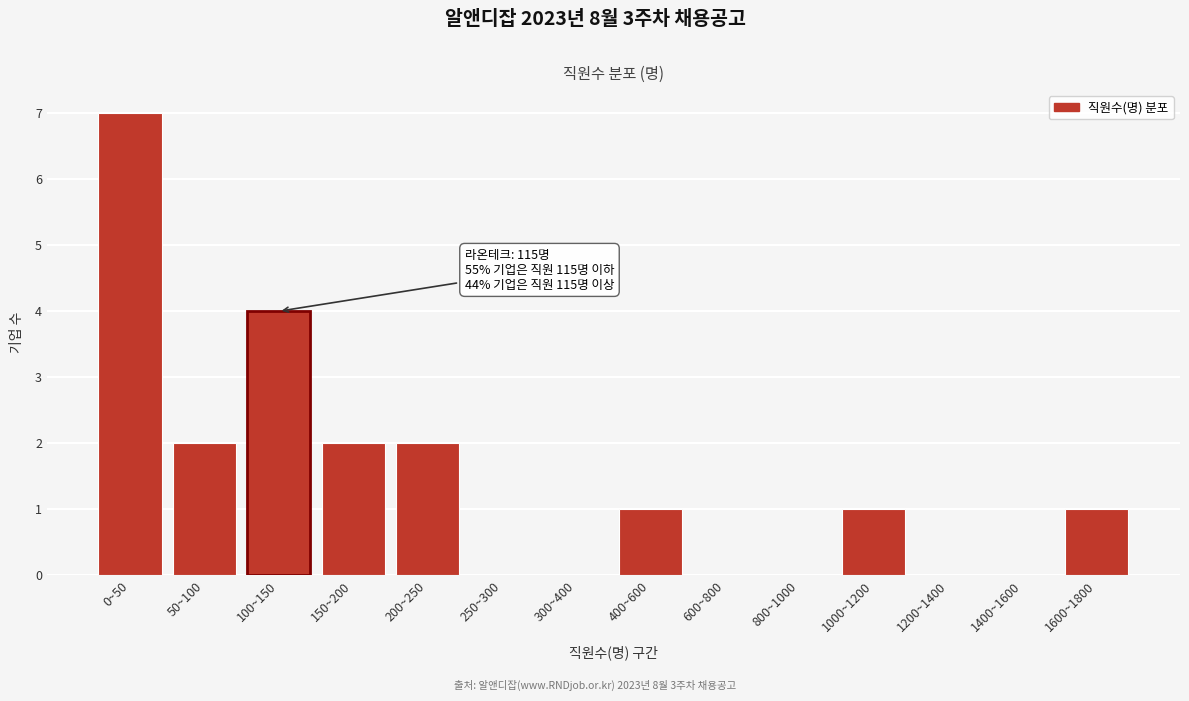

Reading left to right, transcribe all the data shown in this chart.

0~50=7	50~100=2	100~150=4	150~200=2	200~250=2	250~300=0	300~400=0	400~600=1	600~800=0	800~1000=0	1000~1200=1	1200~1400=0	1400~1600=0	1600~1800=1